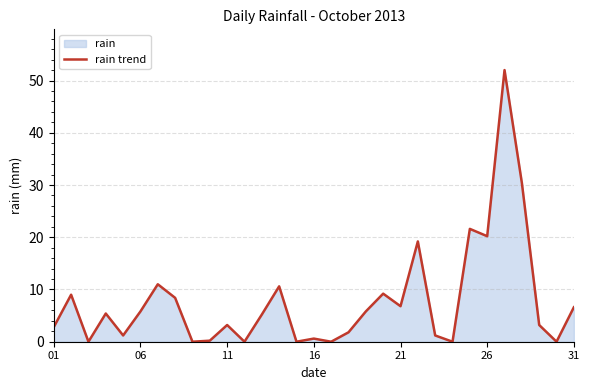

The chart shows a value of 2.8 at 31. True or false?

False